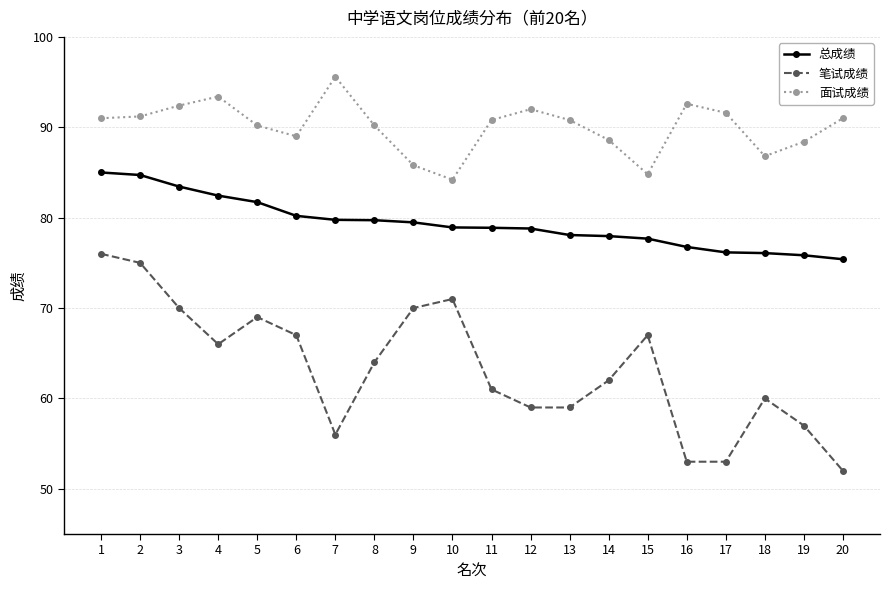

What is the value of the 总成绩 point at the 7th from the left?

79.8